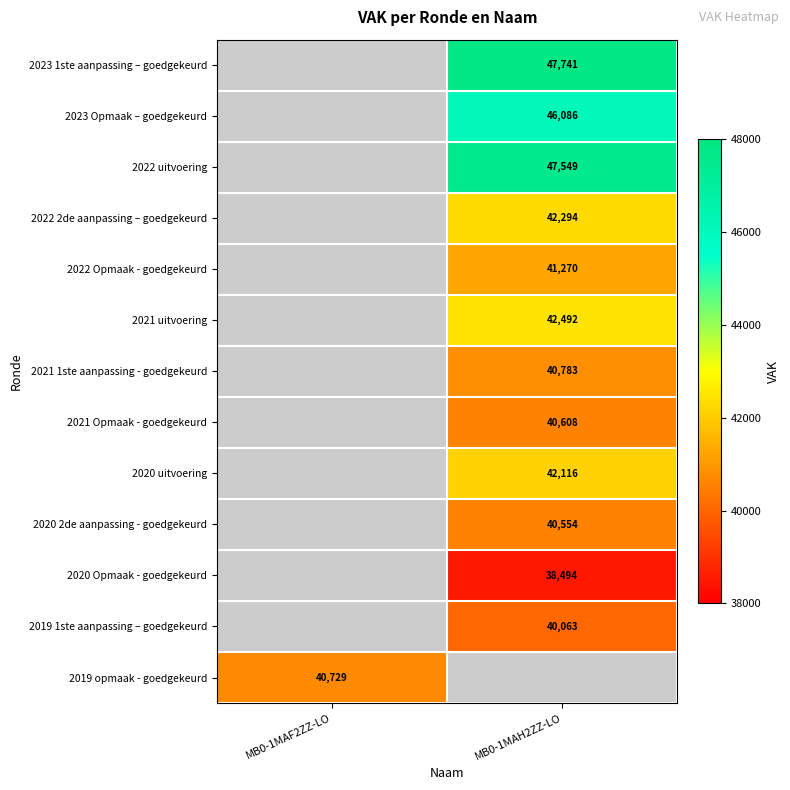

The value of 2021 1ste aanpassing - goedgekeurd at MB0-1MAH2ZZ-LO is 40783. True or false?

True